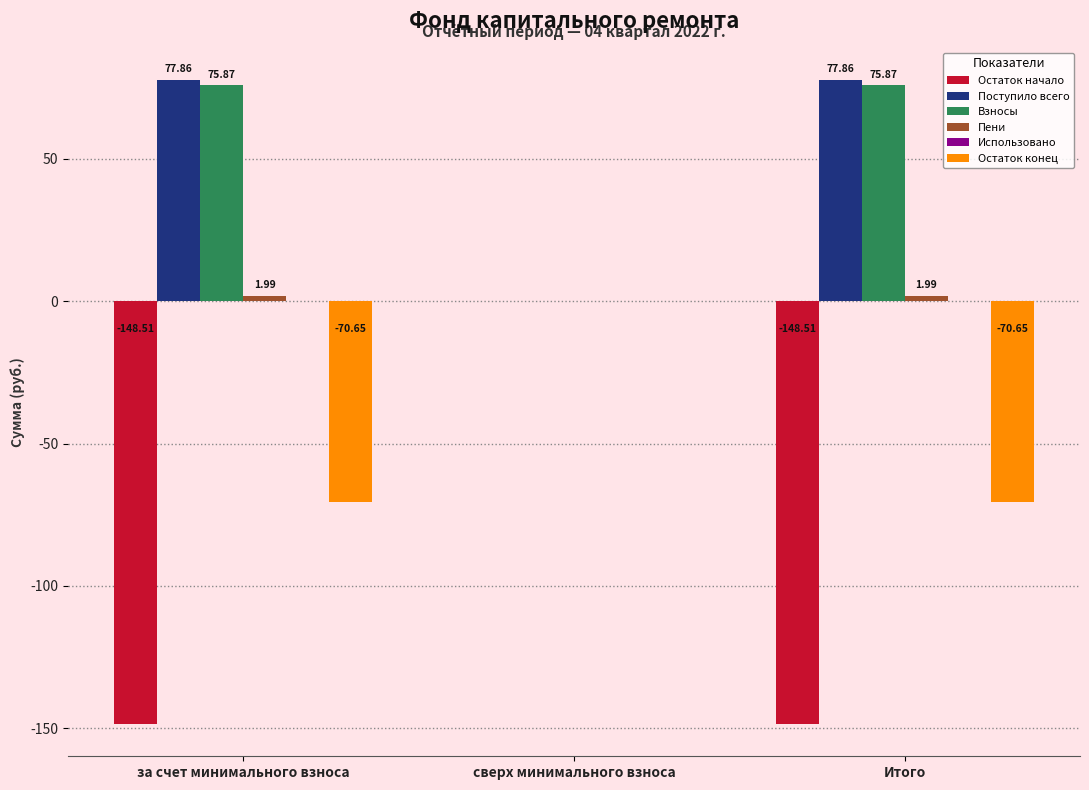

What is the sum of the Остаток конец values at за счет минимального взноса and Итого?

-141.3